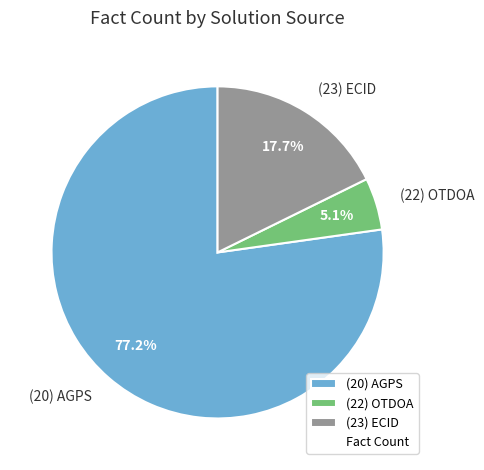

To the nearest percent, what is the difference between the largest and smallest slice percentages?

72%